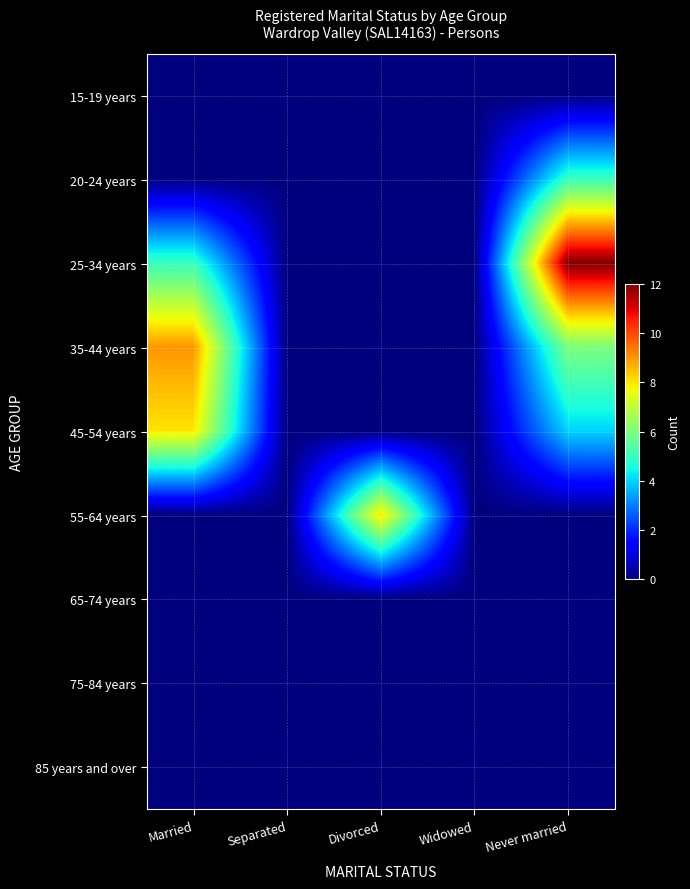

At how many categories does at least one series exceed 2?

3